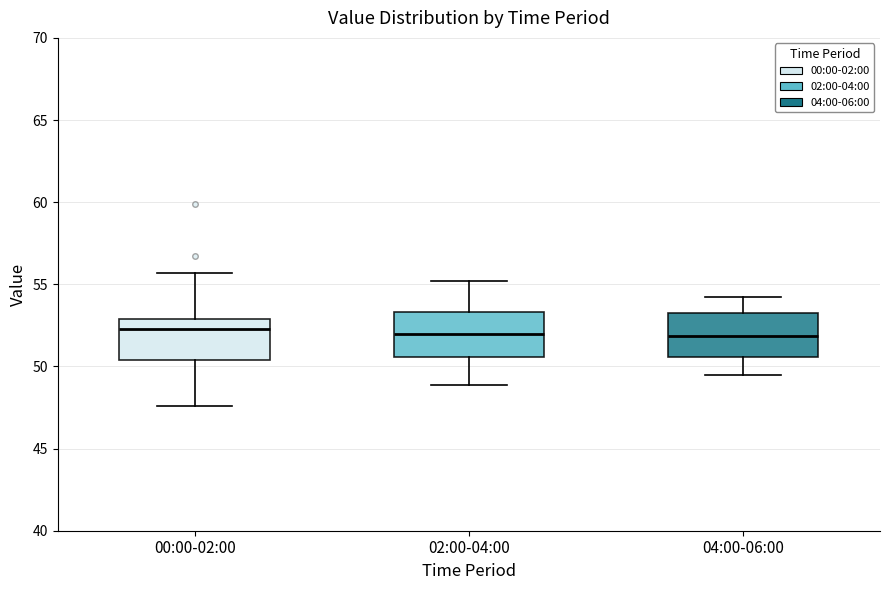

Reading left to right, read every box against the y-axis: the position of its median line, the range the box covers, and the ends of its whiskers. The values are not printed on the chart, so give them approximately, as read against the axis.

00:00-02:00: median 52.5, box 50.5 to 53.0, whiskers 47.5 to 55.5
02:00-04:00: median 52.0, box 50.5 to 53.5, whiskers 49.0 to 55.0
04:00-06:00: median 52.0, box 50.5 to 53.0, whiskers 49.5 to 54.0